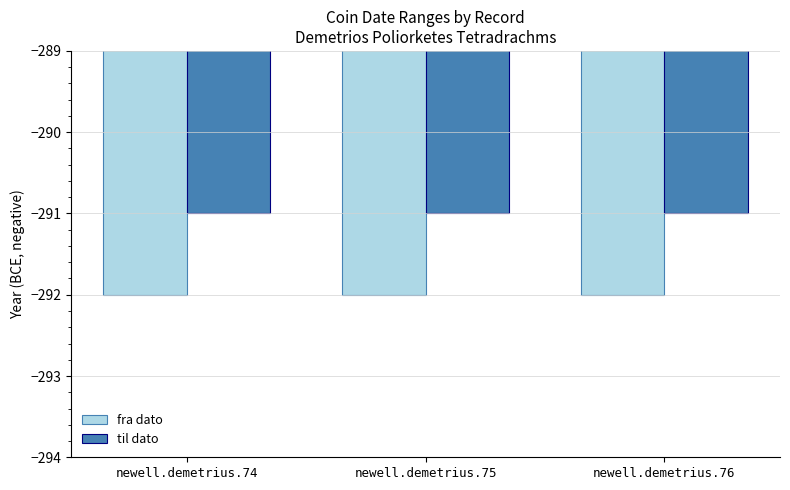

What is the value of the til dato bar at the 1st from the left?

-291